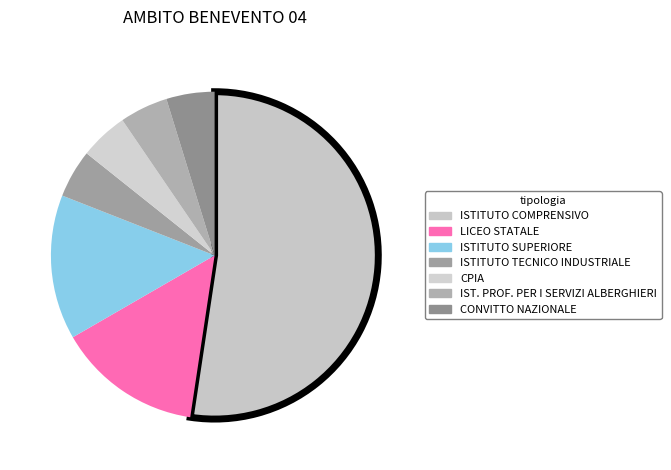

How many segments does this pie chart have?

7